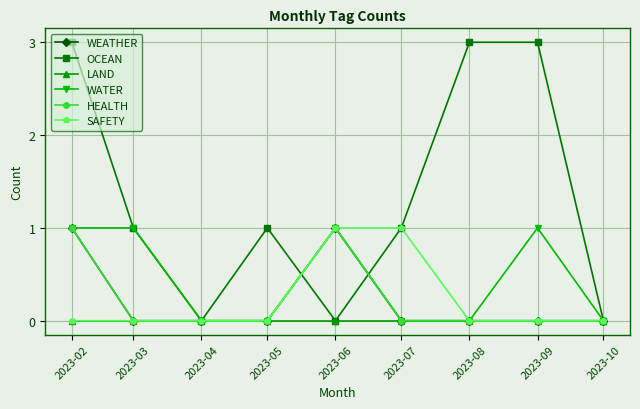

Which series has the widest spread of values?

OCEAN